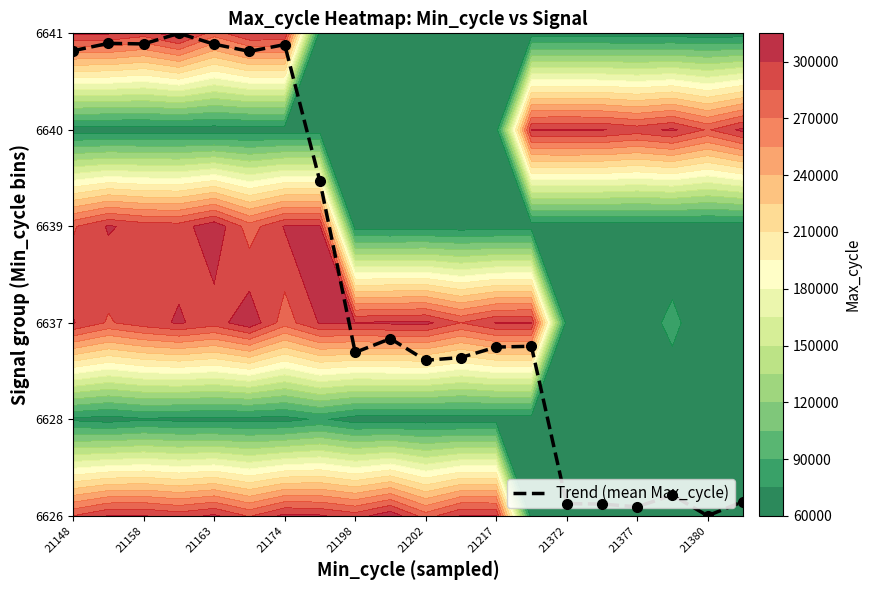

How many series are shown in this chart?

1